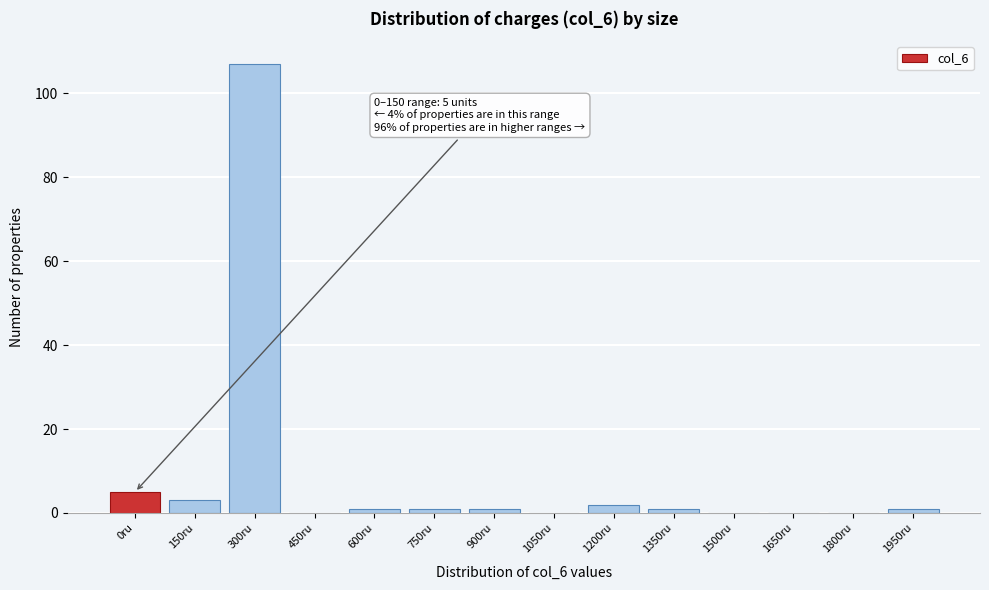

Reading left to right, transcribe all the data shown in this chart.

0ru=5	150ru=3	300ru=107	450ru=0	600ru=1	750ru=1	900ru=1	1050ru=0	1200ru=2	1350ru=1	1500ru=0	1650ru=0	1800ru=0	1950ru=1